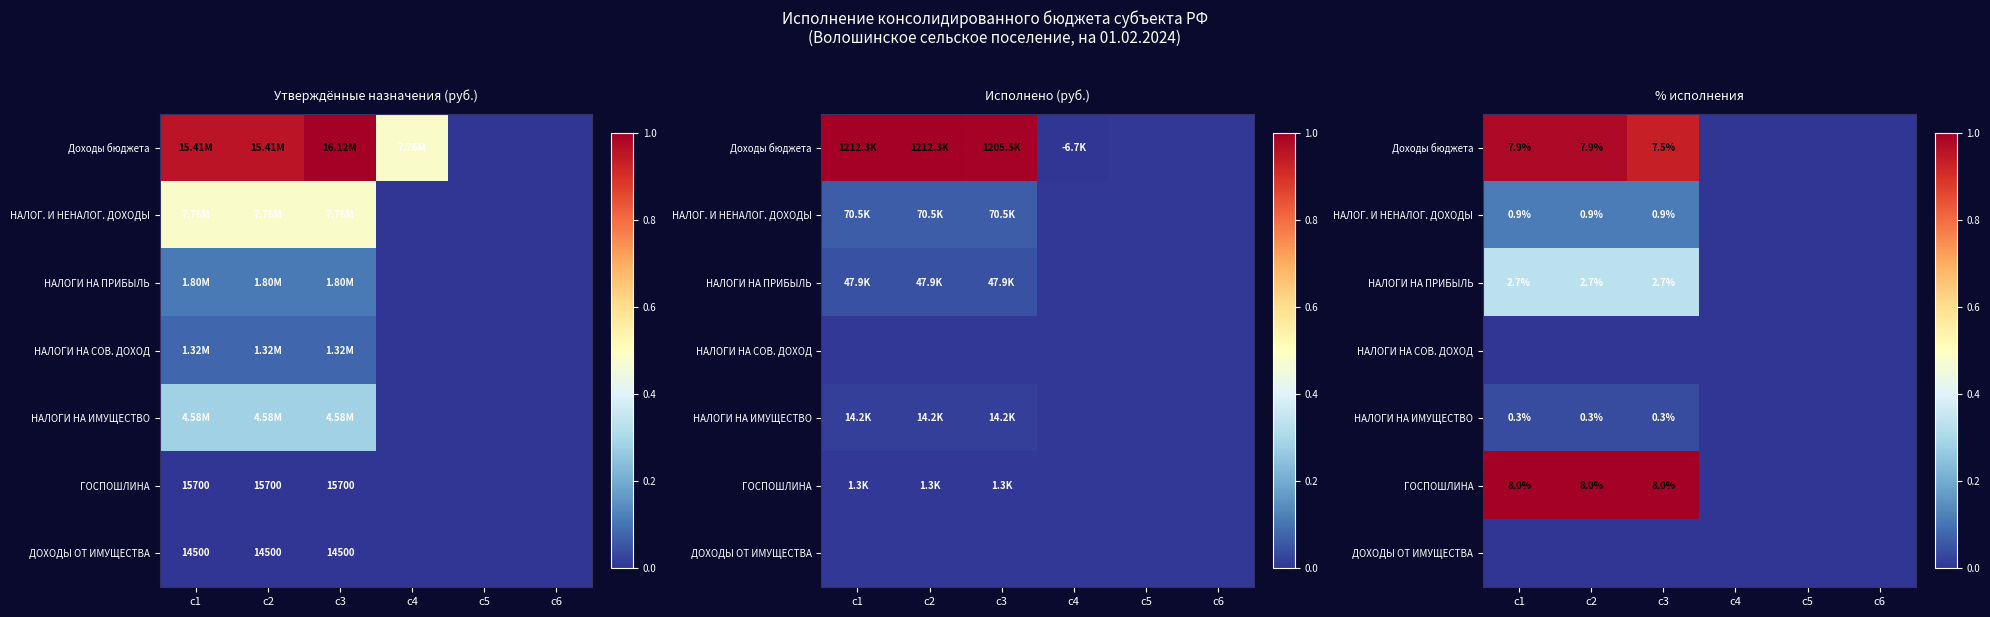

Count the number of categories in the chart.

6